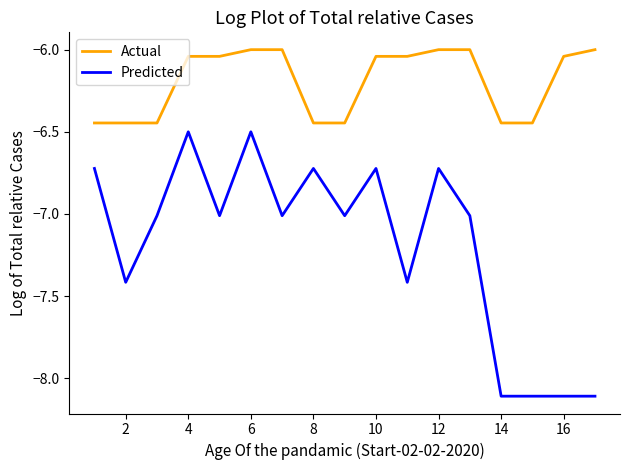

What is the difference between the maximum and minimum values in the Actual series?

0.4